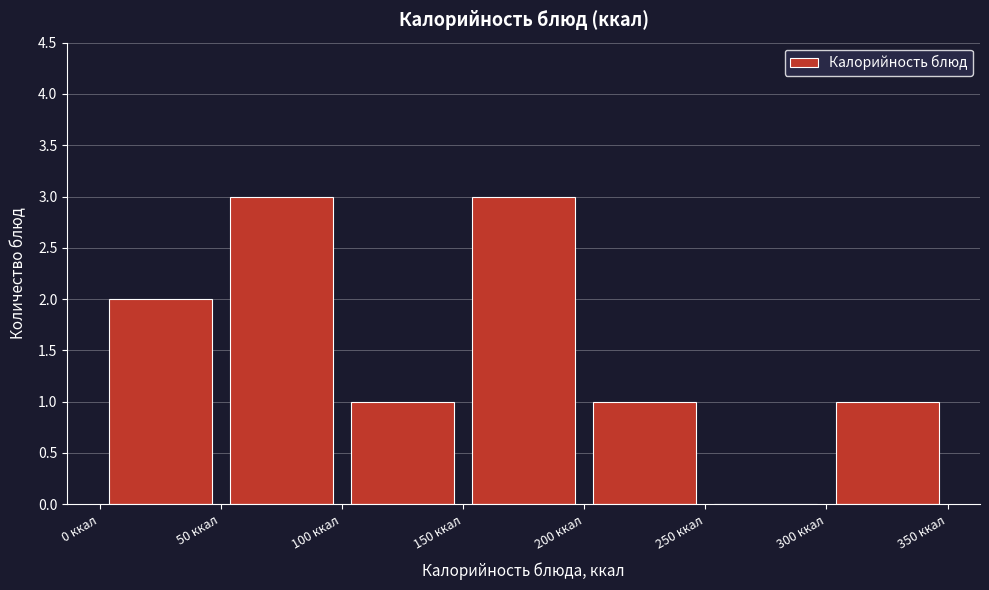

Reading left to right, list every bar in this chart as the range it spans on the x-axis followed by its height. The values are not printed on the chart, so give them approximately, as read against the axis.

0 to 50: 2
50 to 100: 3
100 to 150: 1
150 to 200: 3
200 to 250: 1
250 to 300: 0
300 to 350: 1